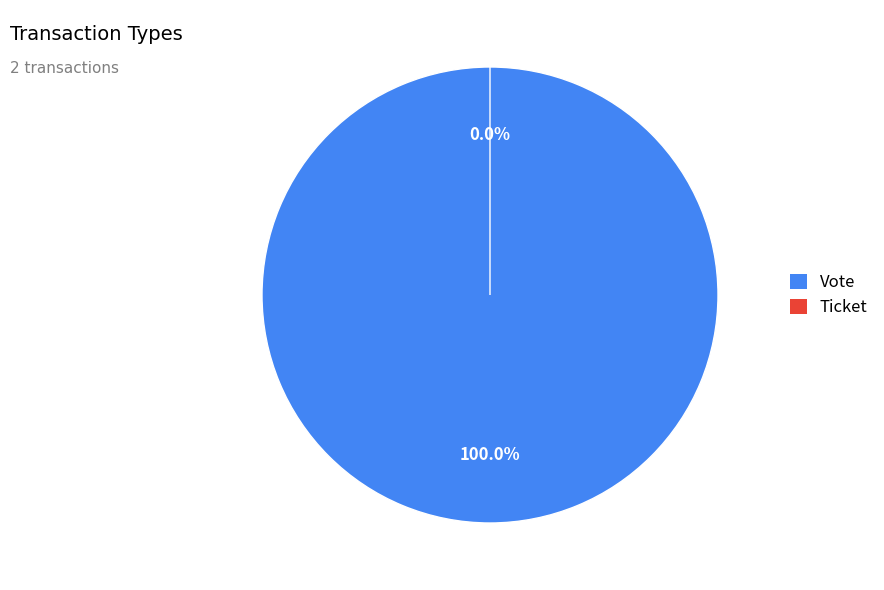

Which slice represents more than half of the pie?

Vote